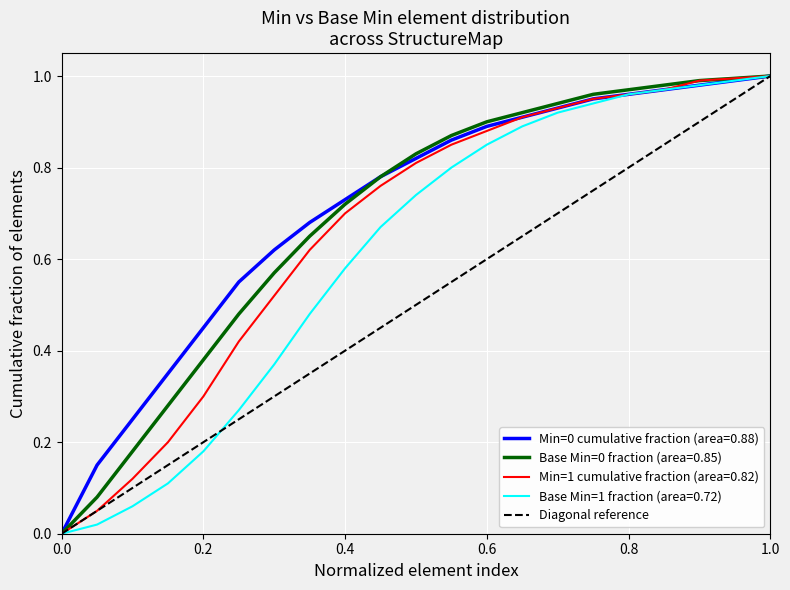

True or false: the data shows 0 at 0.0.

True